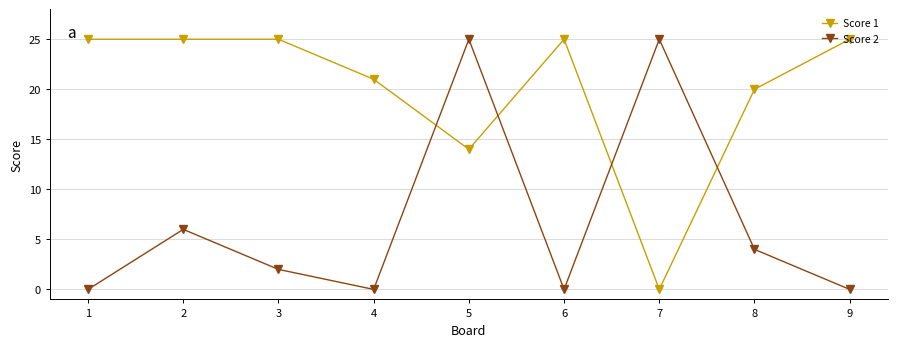

At which category is the sum across all series the highest?

5